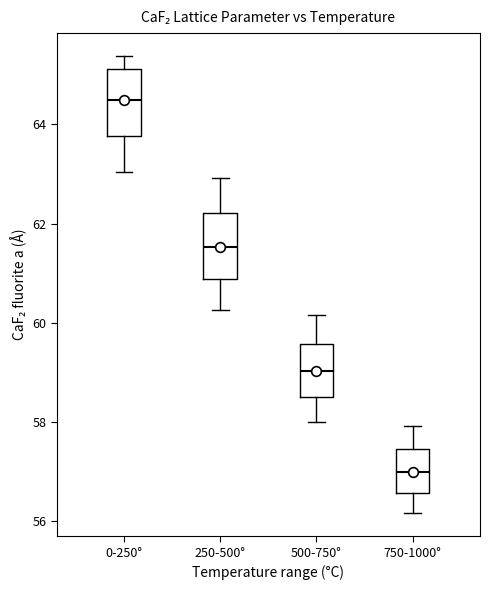

Reading left to right, transcribe this box plot: for each box, give where its median line is, the range the box spans, and where its two whiskers end, as read against the y-axis. The values are not printed on the chart, so give them approximately, as read against the axis.

0-250°: median 64.4, box 63.8 to 65.2, whiskers 63.0 to 65.4
250-500°: median 61.6, box 60.8 to 62.2, whiskers 60.2 to 63.0
500-750°: median 59.0, box 58.6 to 59.6, whiskers 58.0 to 60.2
750-1000°: median 57.0, box 56.6 to 57.4, whiskers 56.2 to 58.0